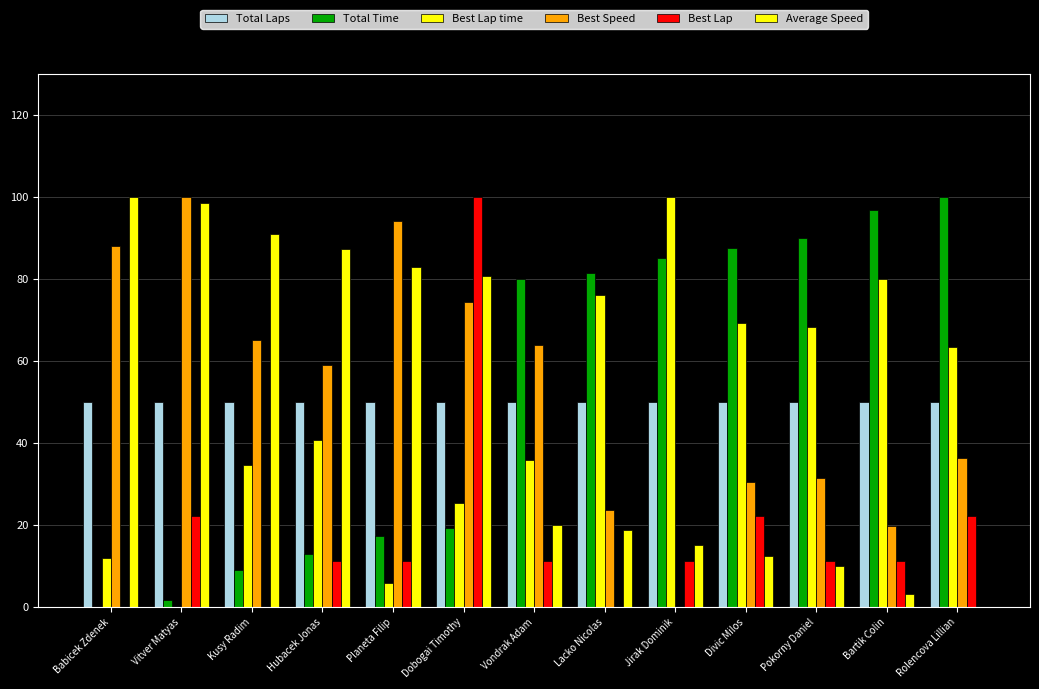

Are the bars horizontal?

No